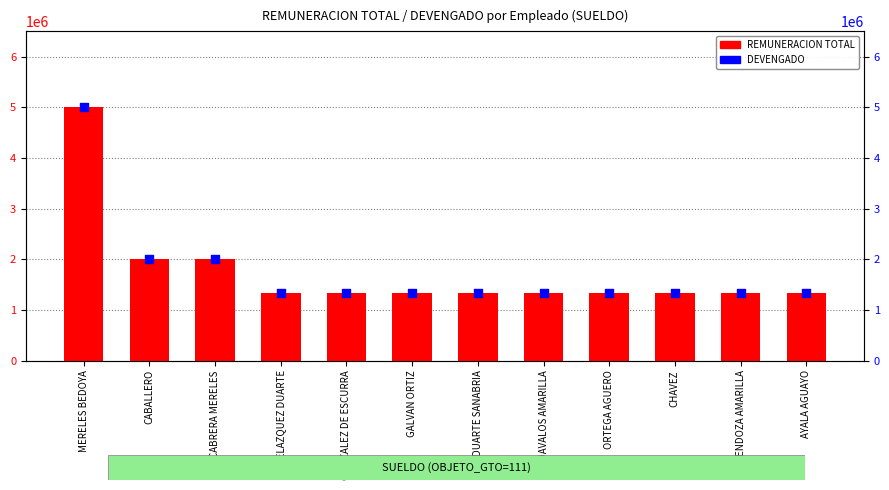

At how many categories does at least one series exceed 2545016?

1